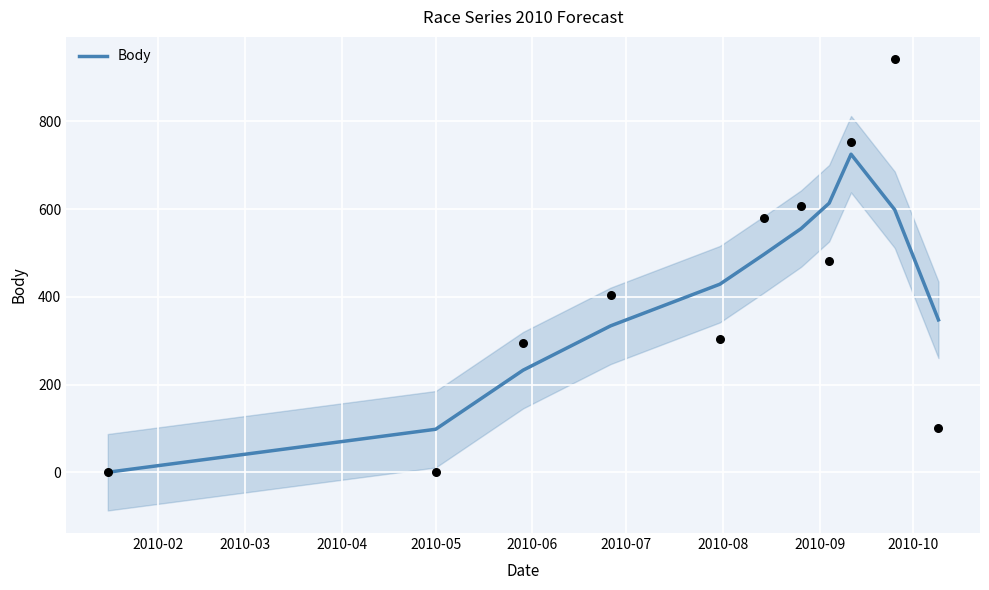

Which has a higher value, 2010-07 or 2010-09?

2010-09